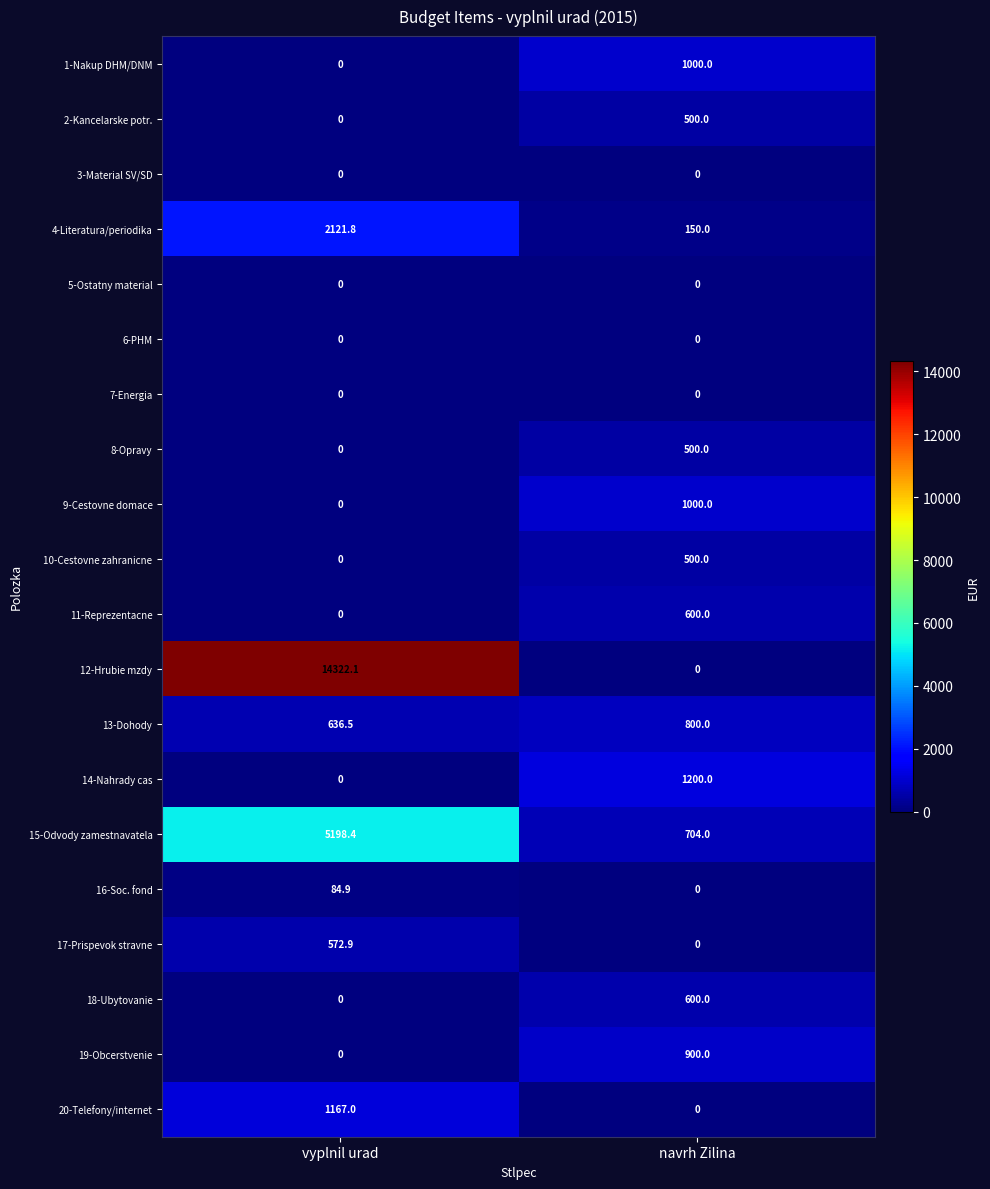

Is the value of 14-Nahrady cas at navrh Zilina greater than the value of 5-Ostatny material at navrh Zilina?

Yes